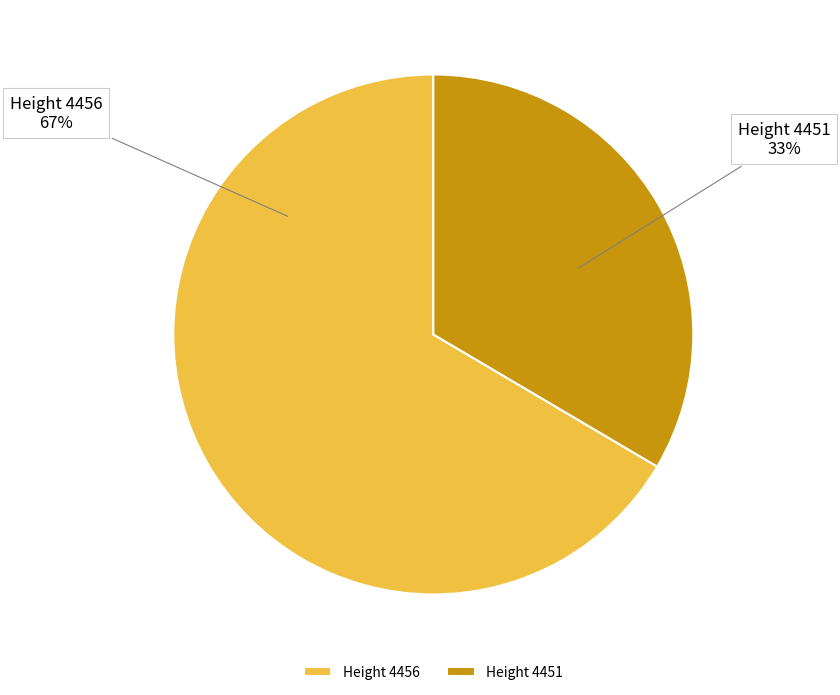

To the nearest percent, what is the average slice percentage?

50%